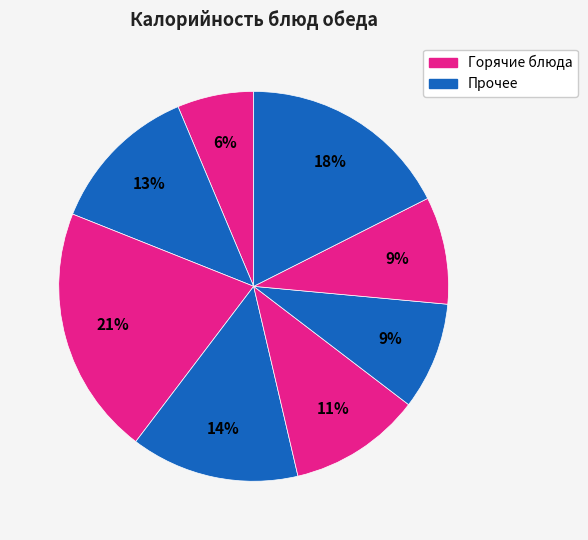

Count the number of slices in the pie.

8